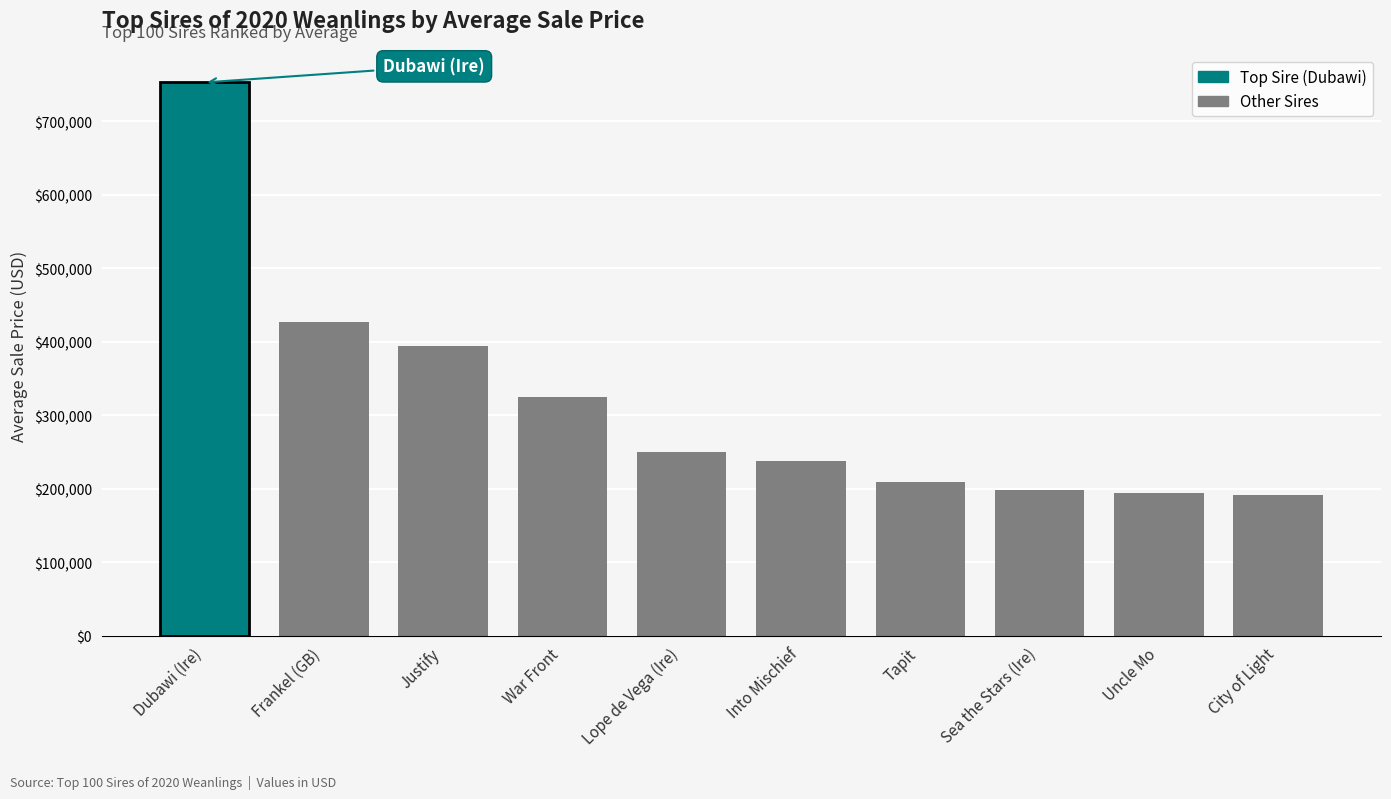

What is the average value?

317748